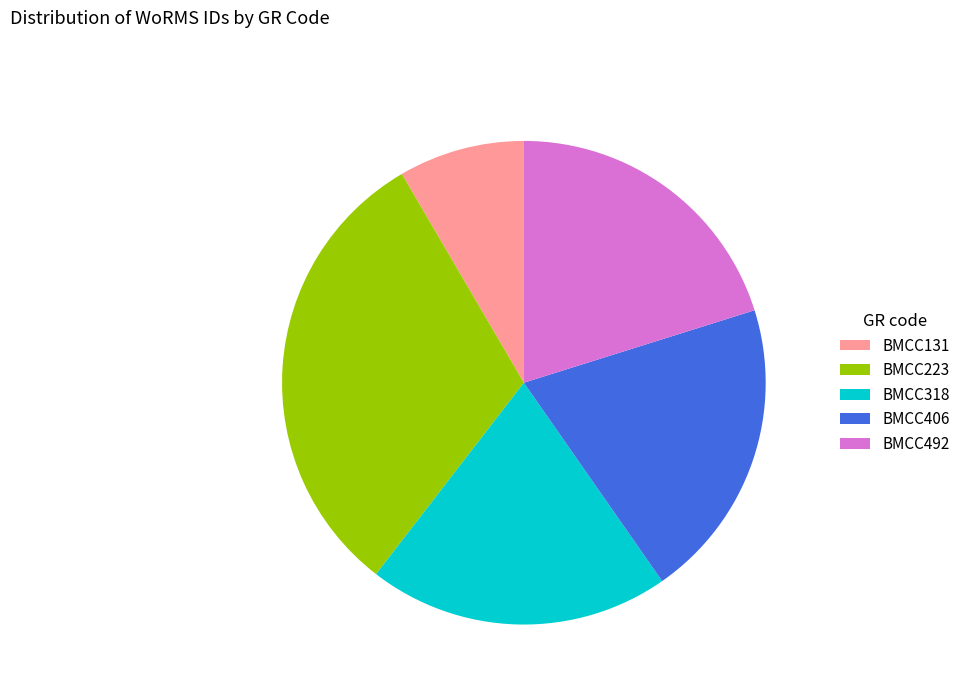

True or false: BMCC318 accounts for 20% of the total.

True